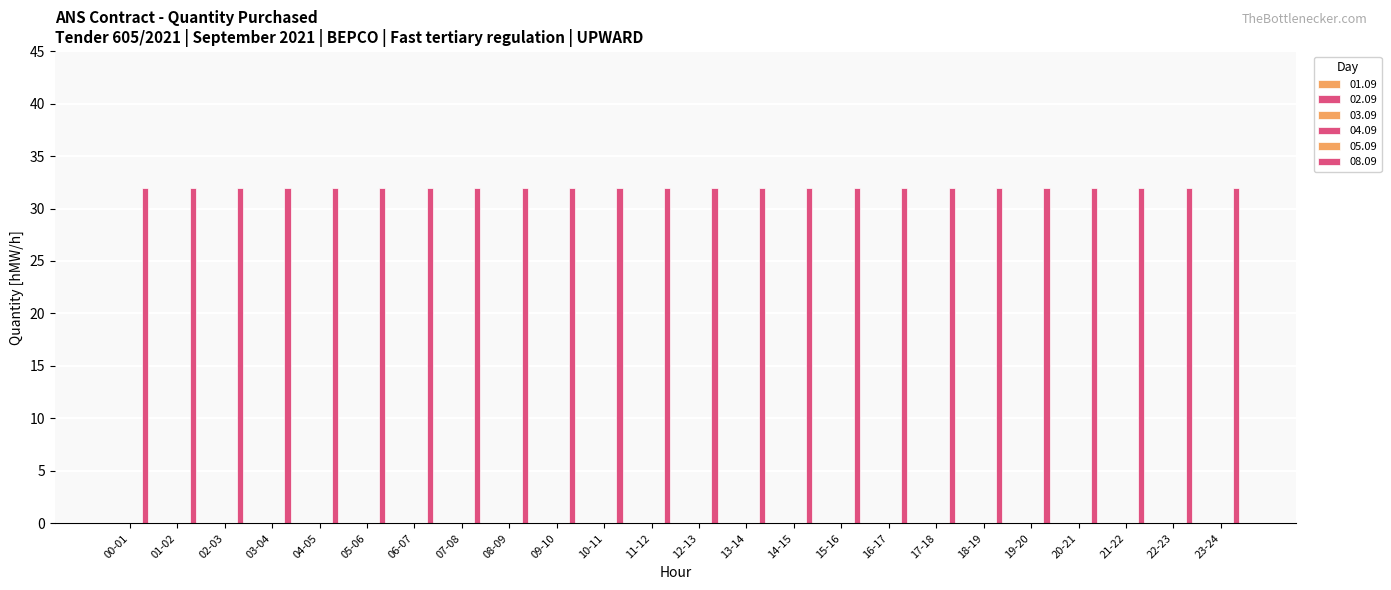

Between 09-10 and 21-22, which is larger?

09-10